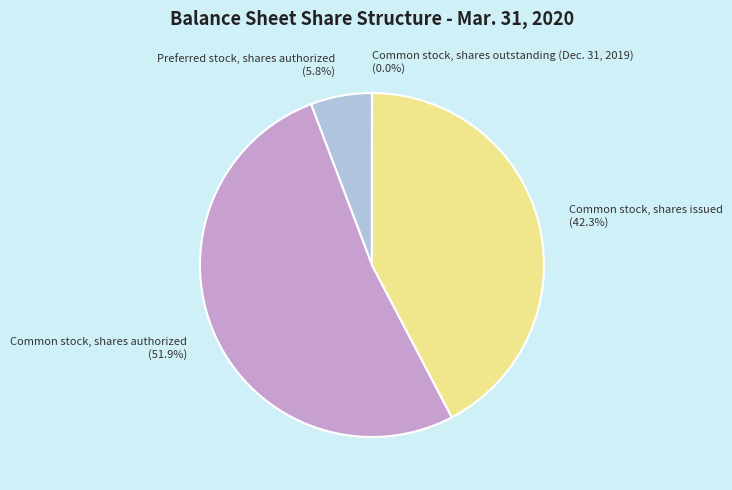

Is there a majority slice in this chart?

Yes